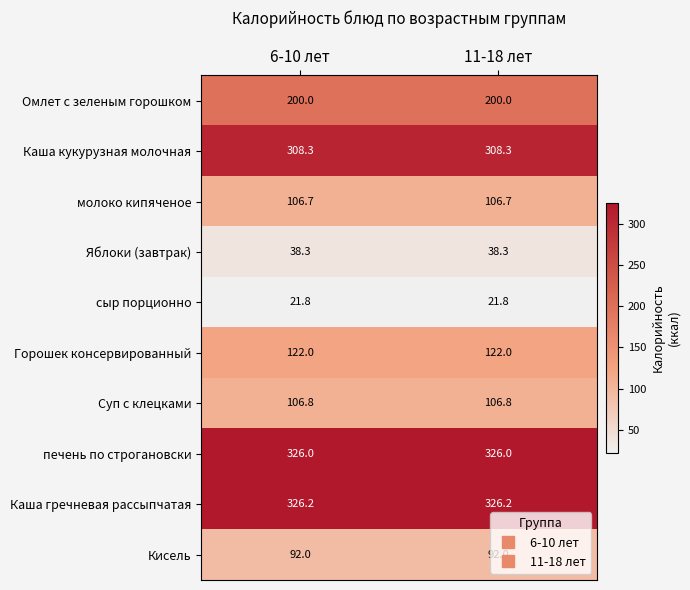

The value of Кисель at 11-18 лет is 92.0. True or false?

True